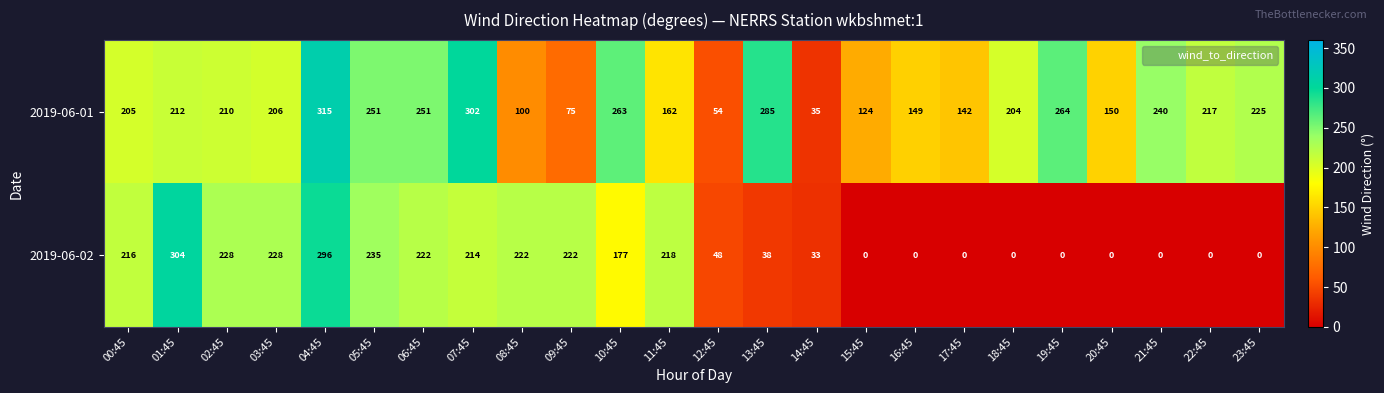

Between 00:45 and 12:45, which series saw the biggest shift?

2019-06-02